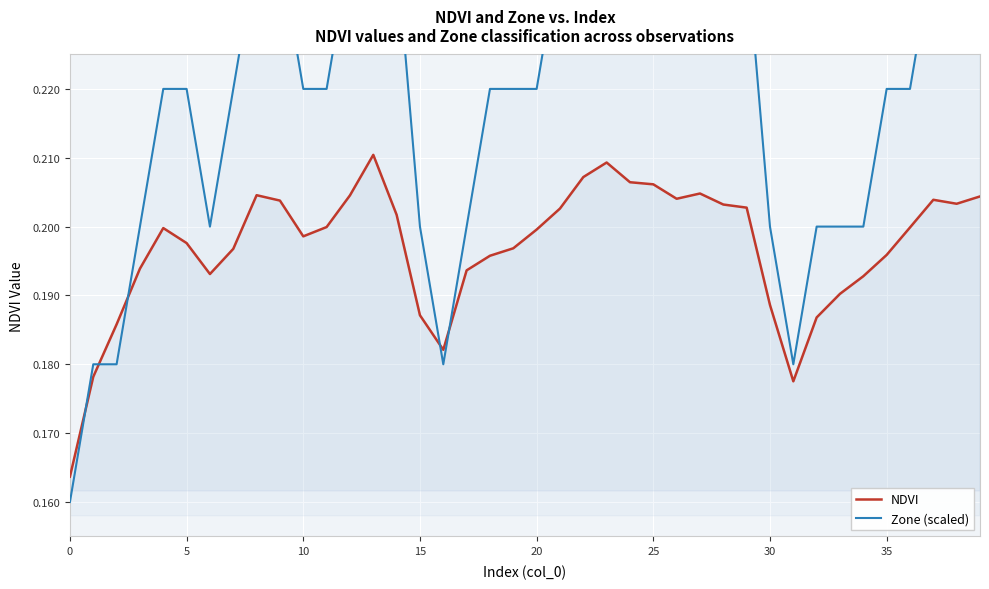

Reading left to right, transcribe all the data shown in this chart.

NDVI: 0.2	0.2	0.2	0.2	0.2	0.2	0.2	0.2	0.2	0.2	0.2	0.2	0.2	0.2	0.2	0.2	0.2	0.2	0.2	0.2	0.2	0.2	0.2	0.2	0.2	0.2	0.2	0.2	0.2	0.2	0.2	0.2	0.2	0.2	0.2	0.2	0.2	0.2	0.2	0.2
Zone (scaled): 0.2	0.2	0.2	0.2	0.2	0.2	0.2	0.2	0.2	0.2	0.2	0.2	0.2	0.3	0.2	0.2	0.2	0.2	0.2	0.2	0.2	0.2	0.3	0.3	0.2	0.2	0.2	0.2	0.2	0.2	0.2	0.2	0.2	0.2	0.2	0.2	0.2	0.2	0.2	0.2